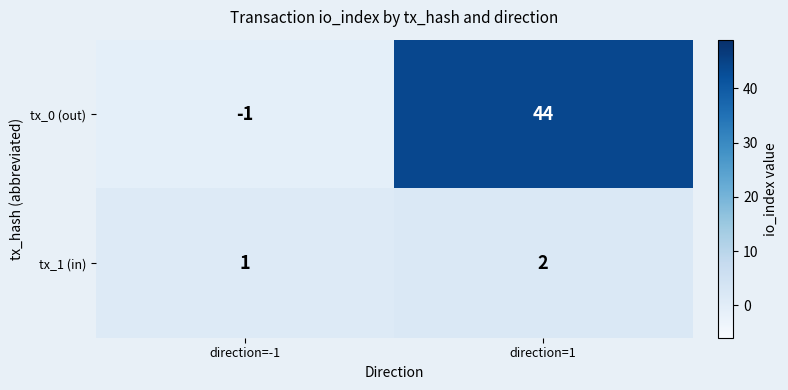

Is it true that tx_0 (out) equals -1 at direction=-1?

True